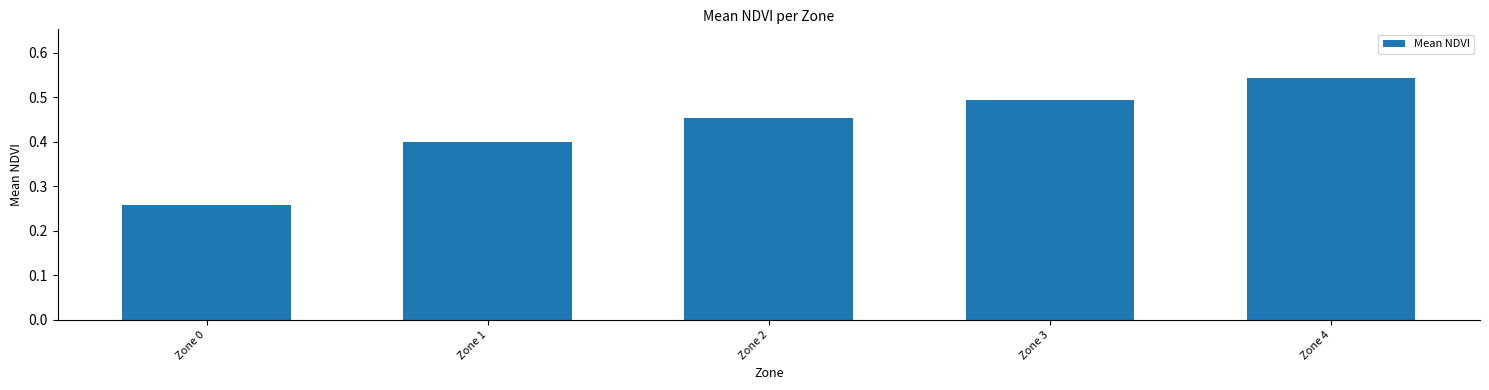

Rank the categories by value from highest to lowest.

Zone 4, Zone 3, Zone 2, Zone 1, Zone 0